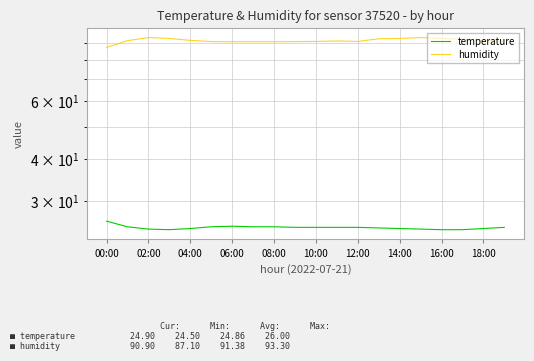

True or false: temperature and humidity cross at least once.

False